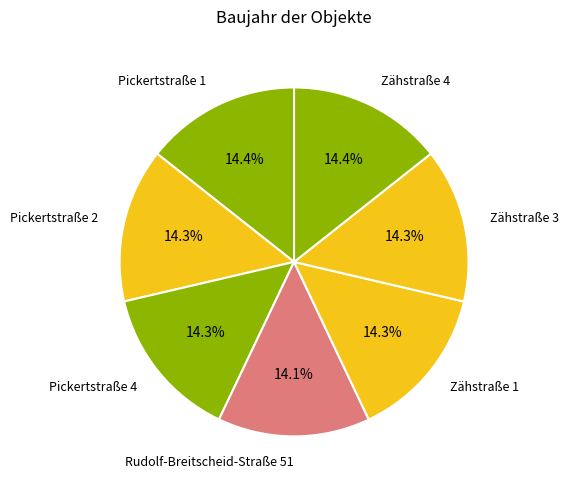

To the nearest percent, what portion does Pickertstraße 4 represent?

14%